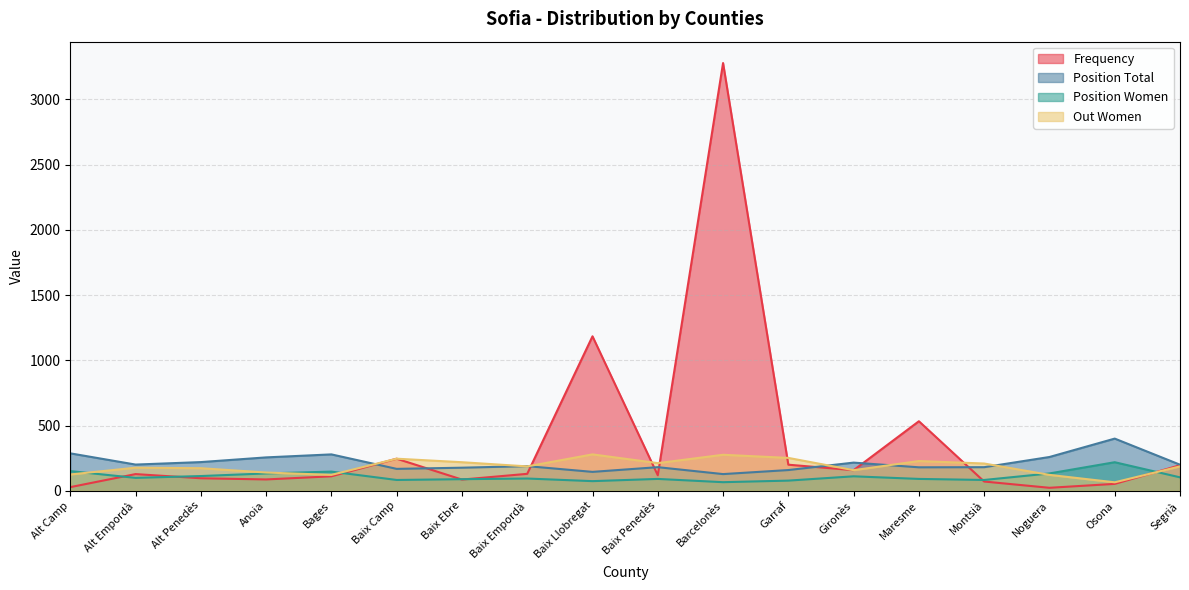

What value does the Position Women series have at Osona?

219